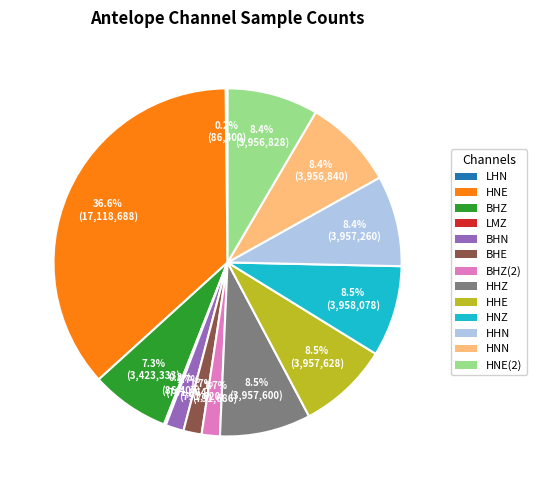

Which category has the biggest portion of the pie?

HNE